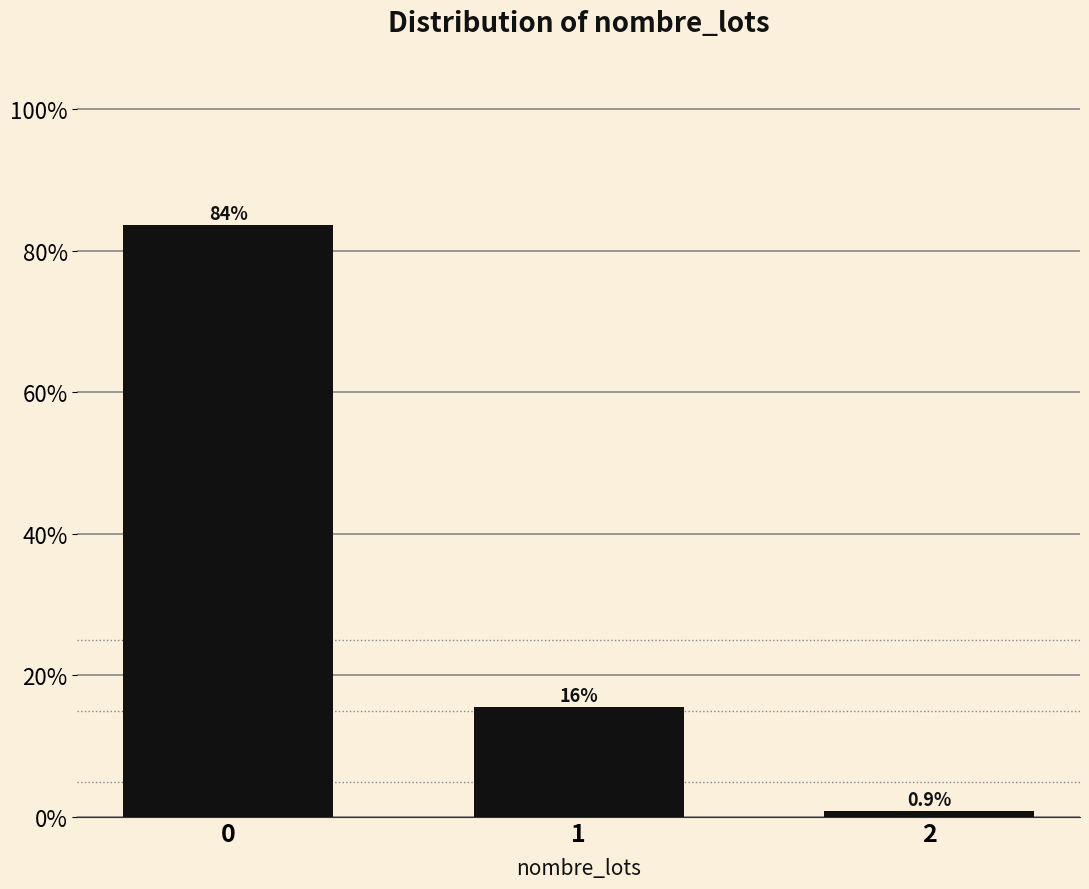

Reading left to right, transcribe all the data shown in this chart.

83.6	15.5	0.9